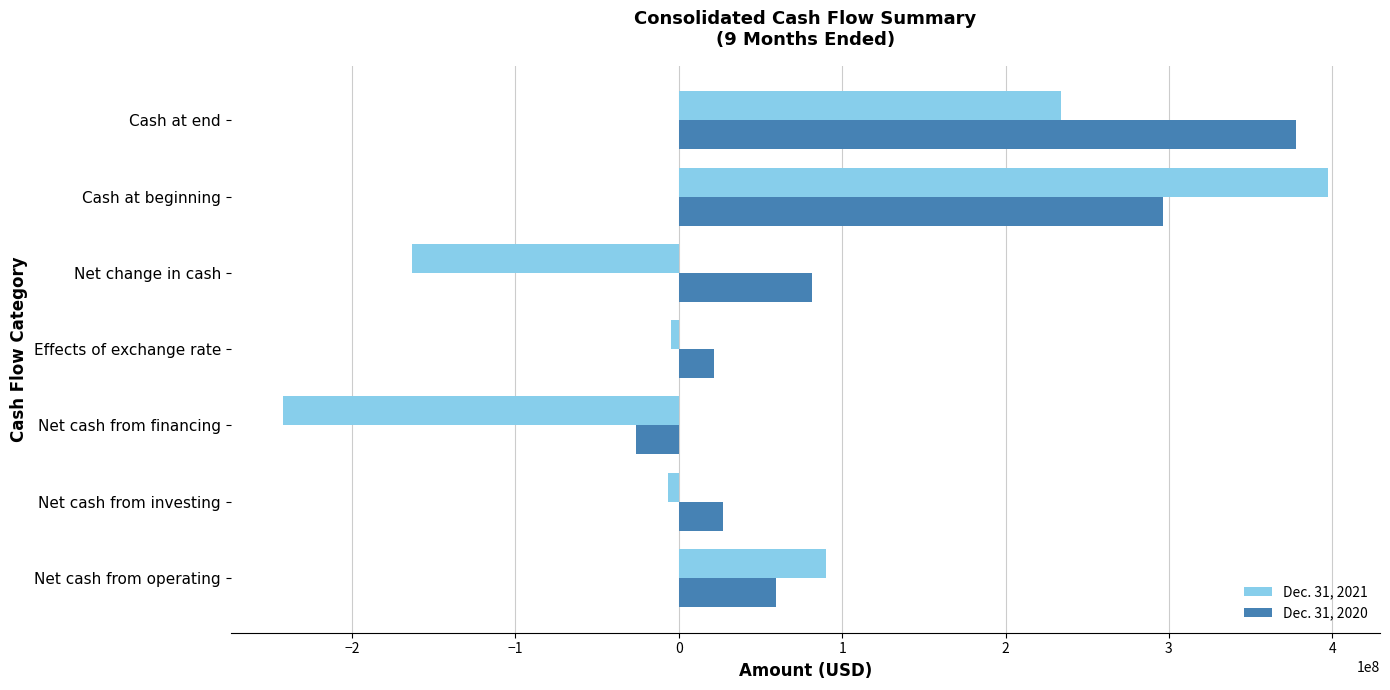

Which series has the widest spread of values?

Dec. 31, 2021